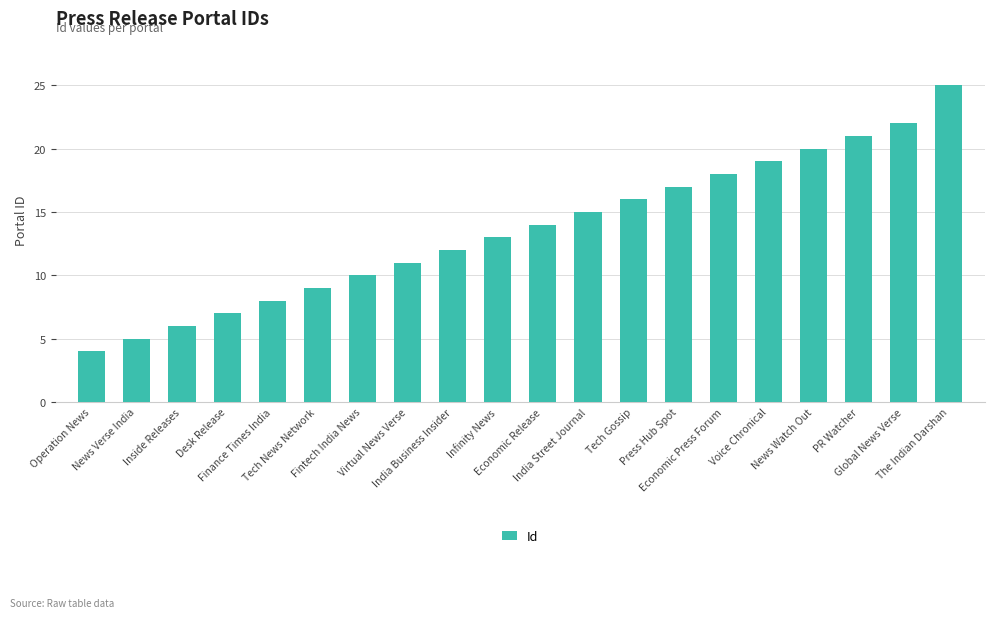

Rank the categories by value from lowest to highest.

Operation News, News Verse India, Inside Releases, Desk Release, Finance Times India, Tech News Network, Fintech India News, Virtual News Verse, India Business Insider, Infinity News, Economic Release, India Street Journal, Tech Gossip, Press Hub Spot, Economic Press Forum, Voice Chronical, News Watch Out, PR Watcher, Global News Verse, The Indian Darshan